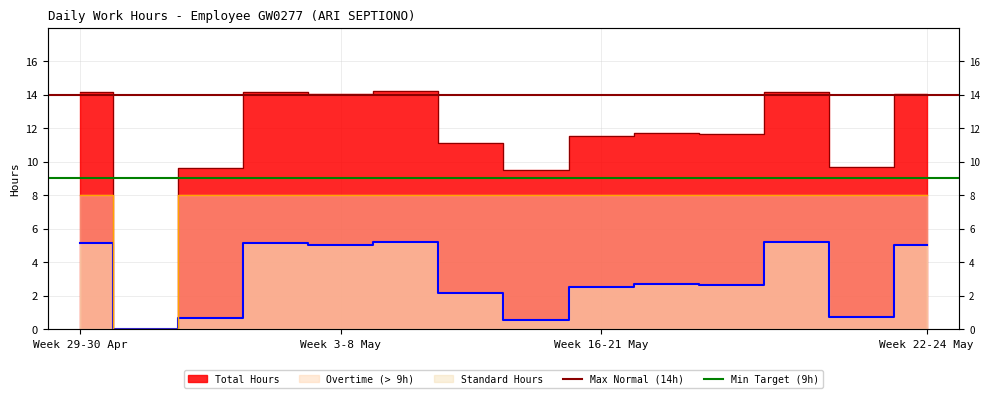

What position from the left is Week 29-30 Apr?

1